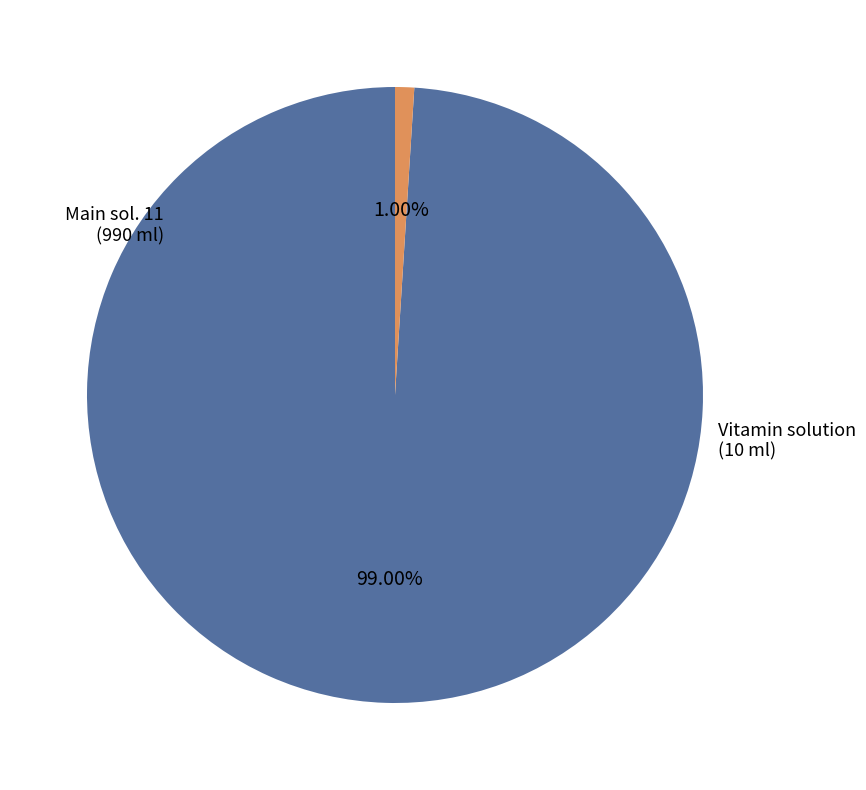

Is there any slice that represents more than half of the pie?

Yes